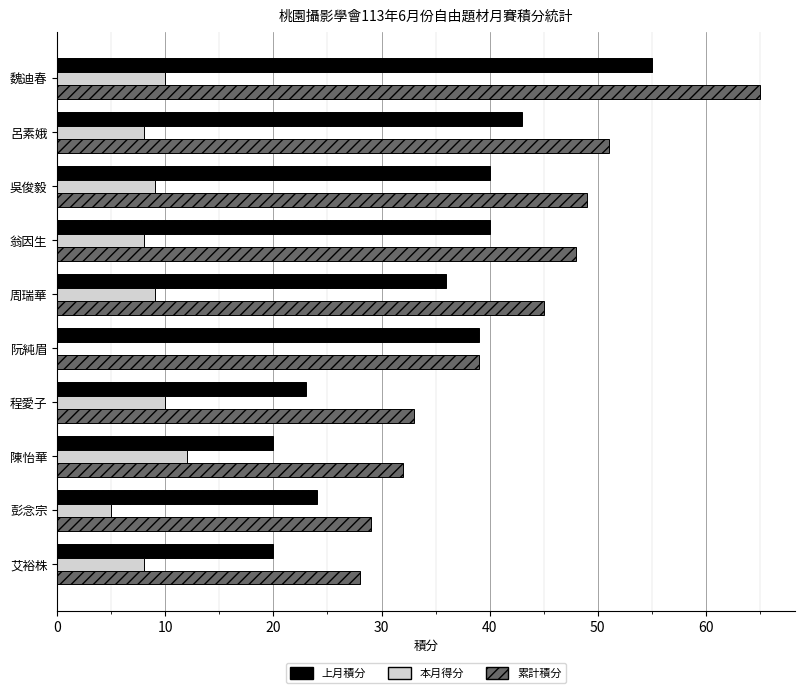

What is the average value of the 上月積分 series?

34